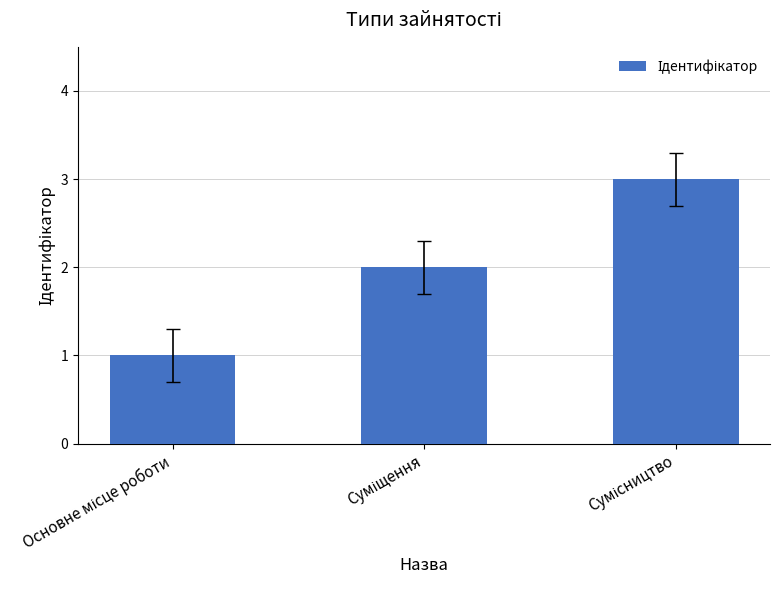

What is the sum of all values?

6